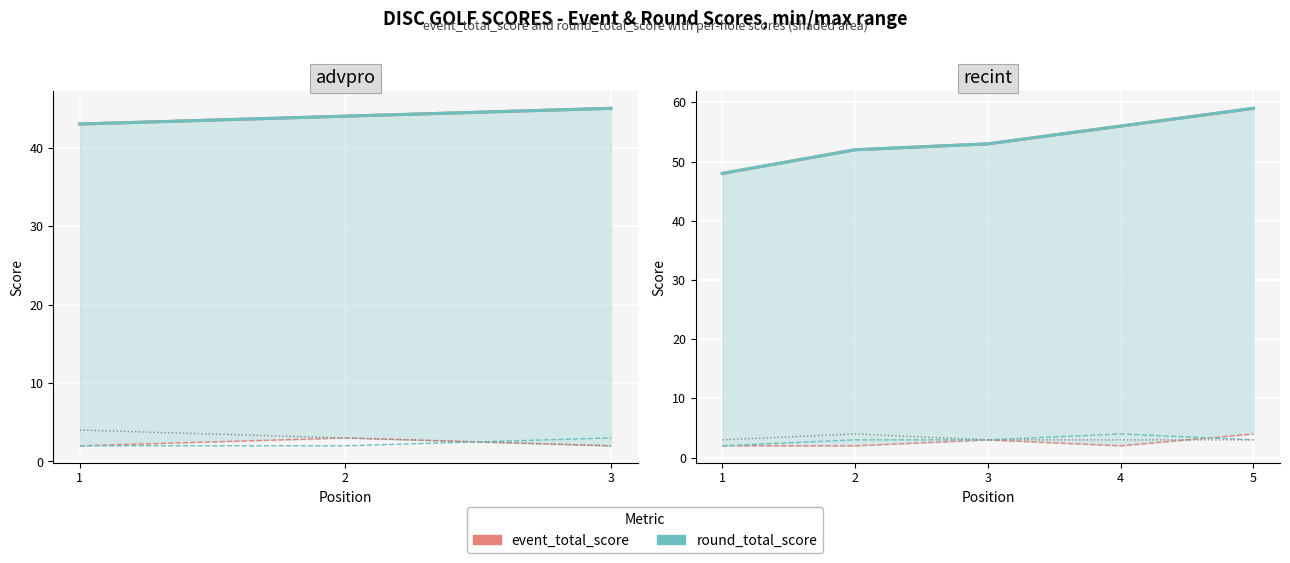

True or false: hole_2 has a value of 2 at 4.

True